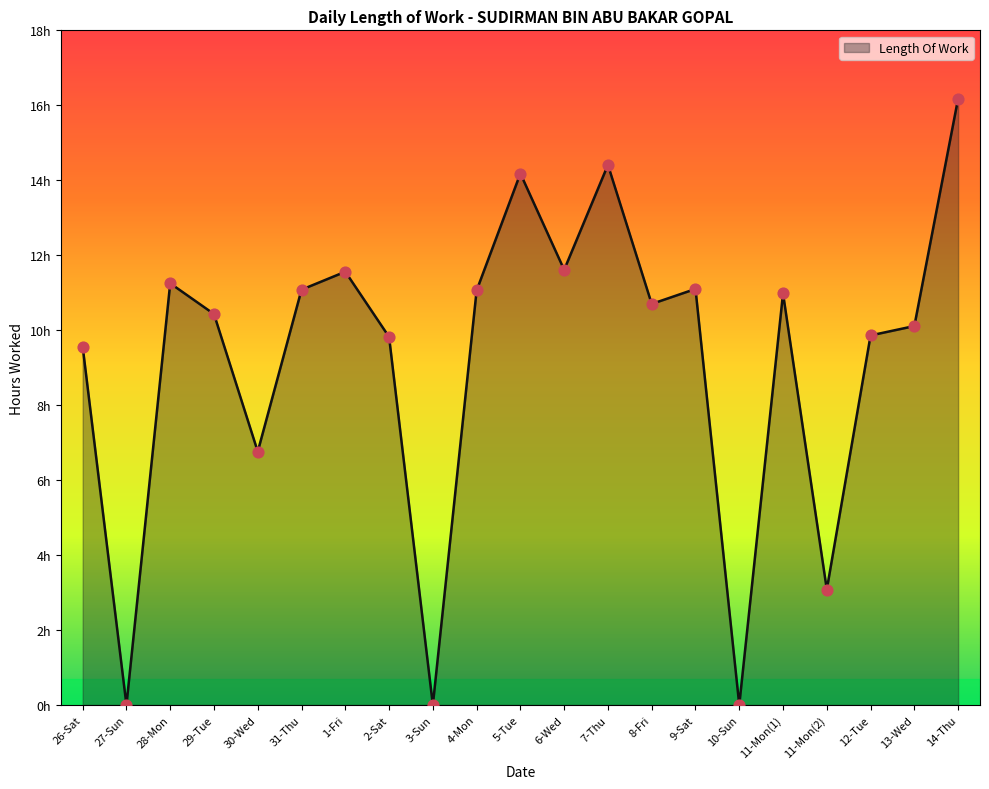

Approximately how many times larger is the value at 11-Mon(2) compared to 13-Wed?

0.3